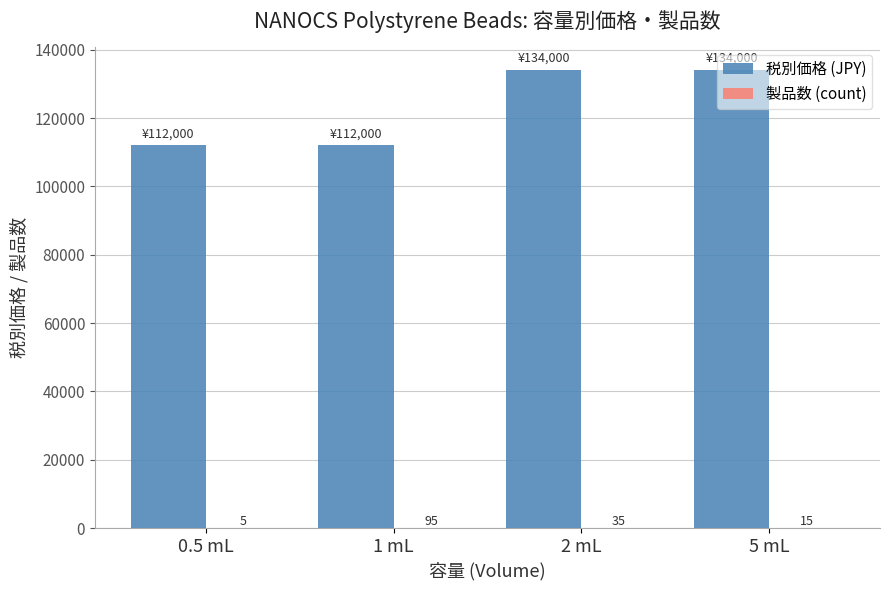

Does the chart contain stacked bars?

No